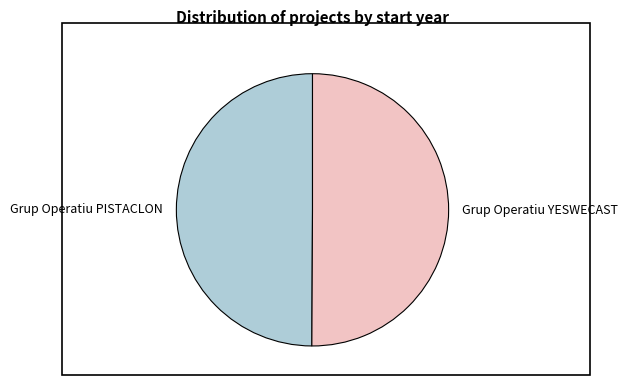

Is it true that Grup Operatiu PISTACLON is 50% of the pie?

True